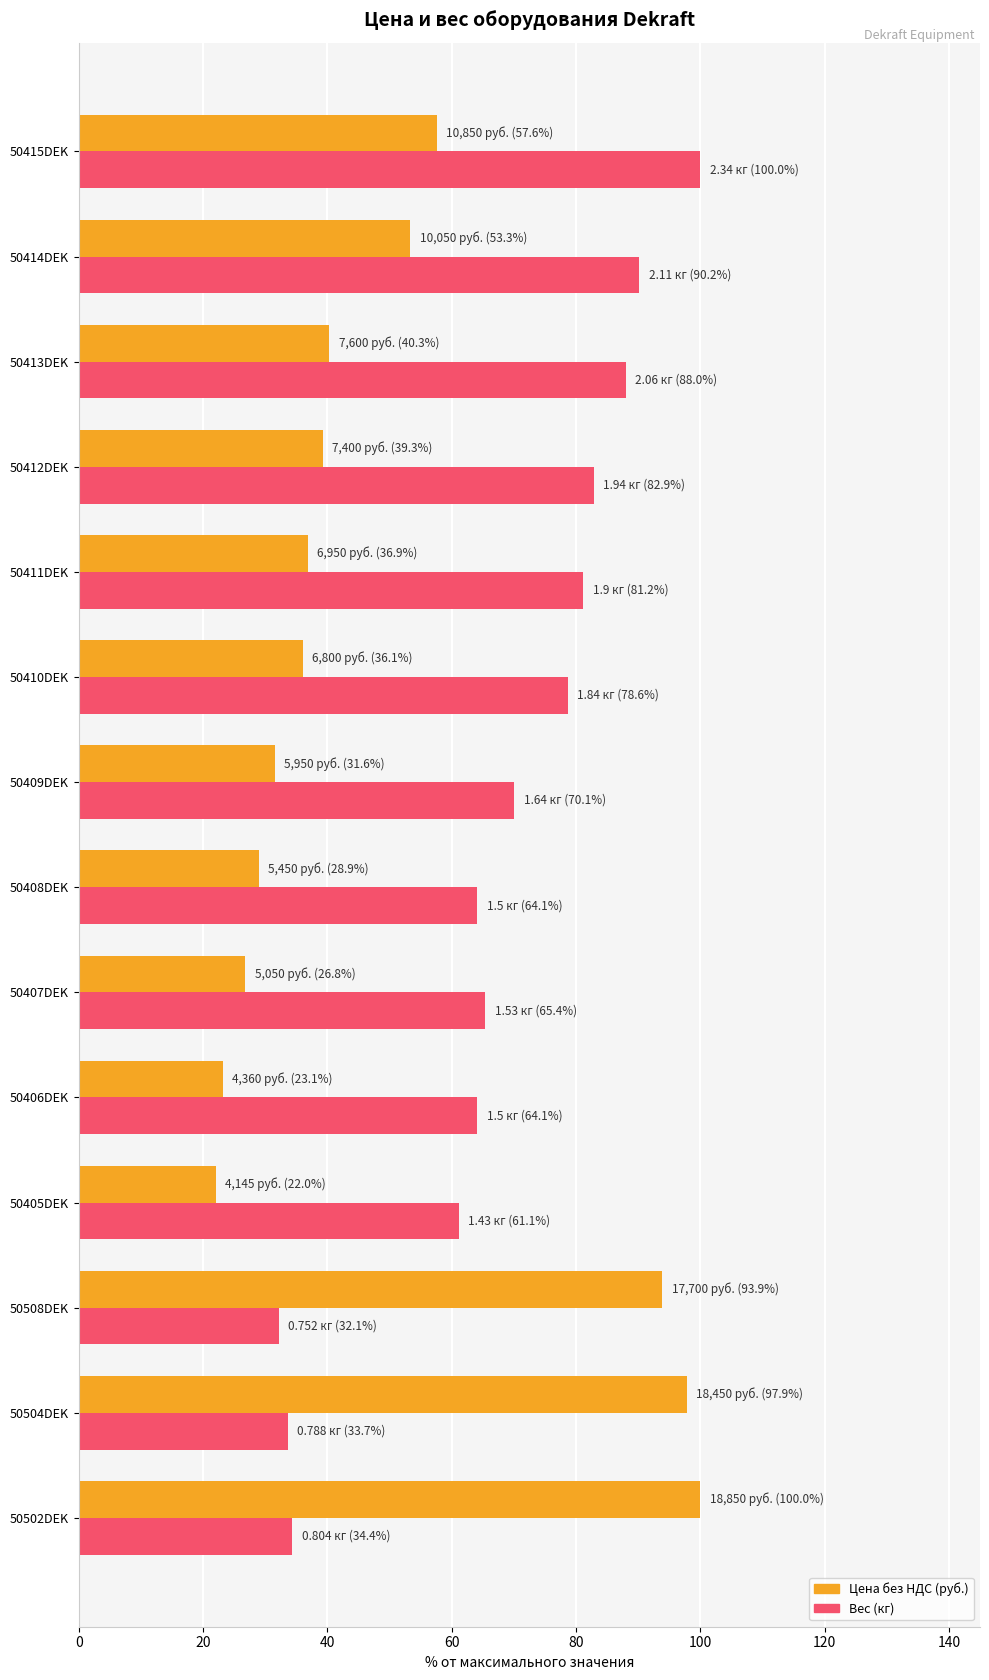

What is the difference between the maximum and minimum values in the Цена без НДС (руб.) series?

78.0